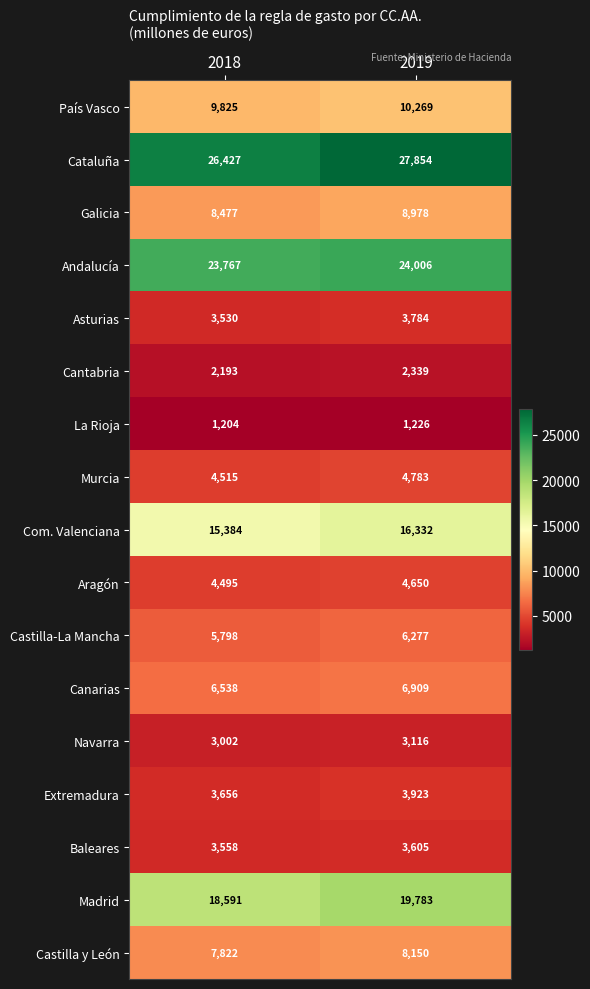

Read the La Rioja value at 2018.

1204